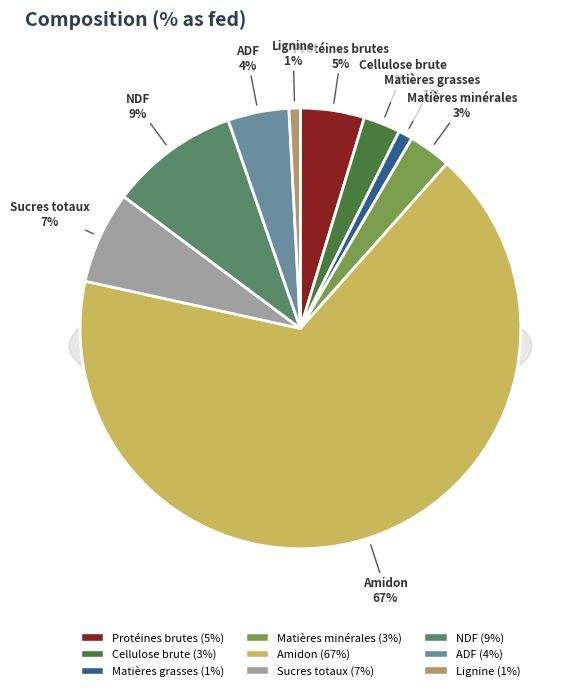

Is there any slice that represents more than half of the pie?

Yes